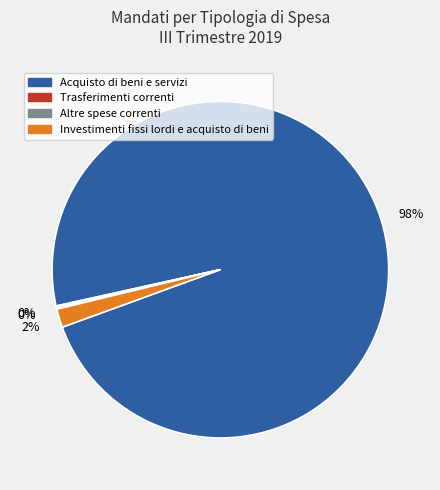

Does any single category account for the majority?

Yes